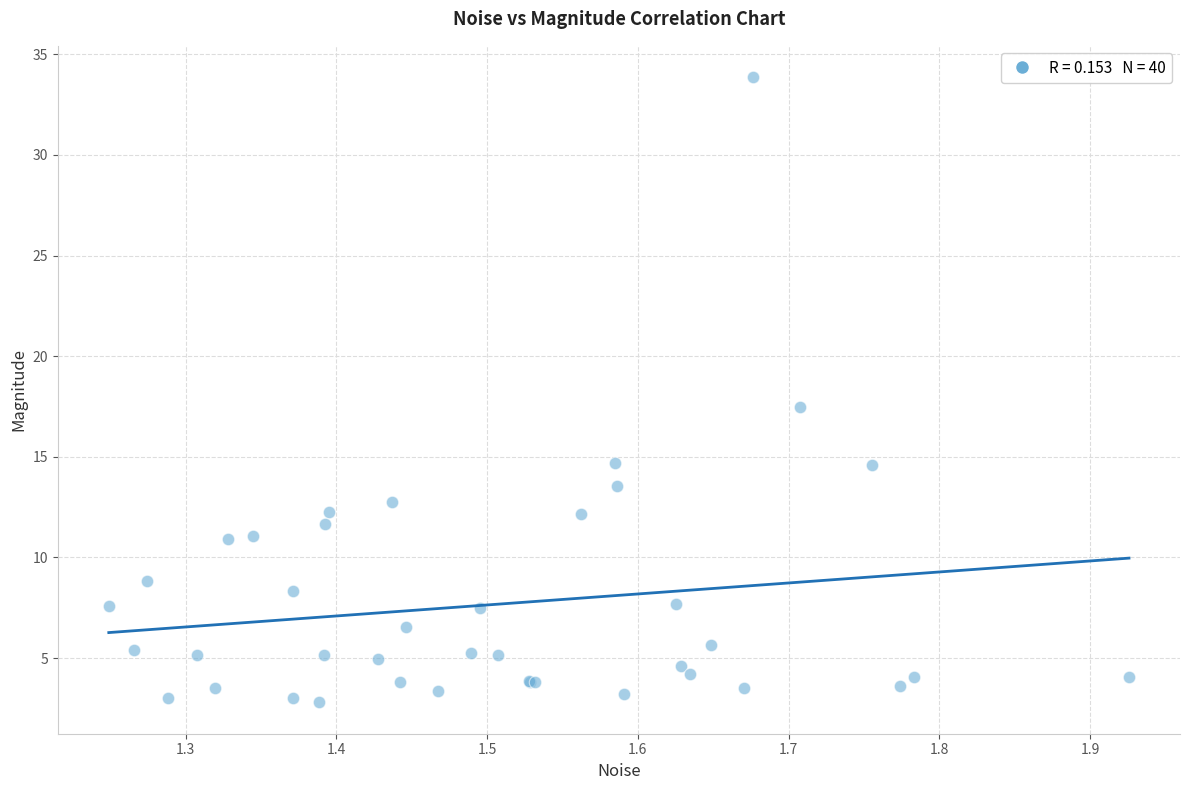

What Y value in the scatter plot is closest to 18?

17.5